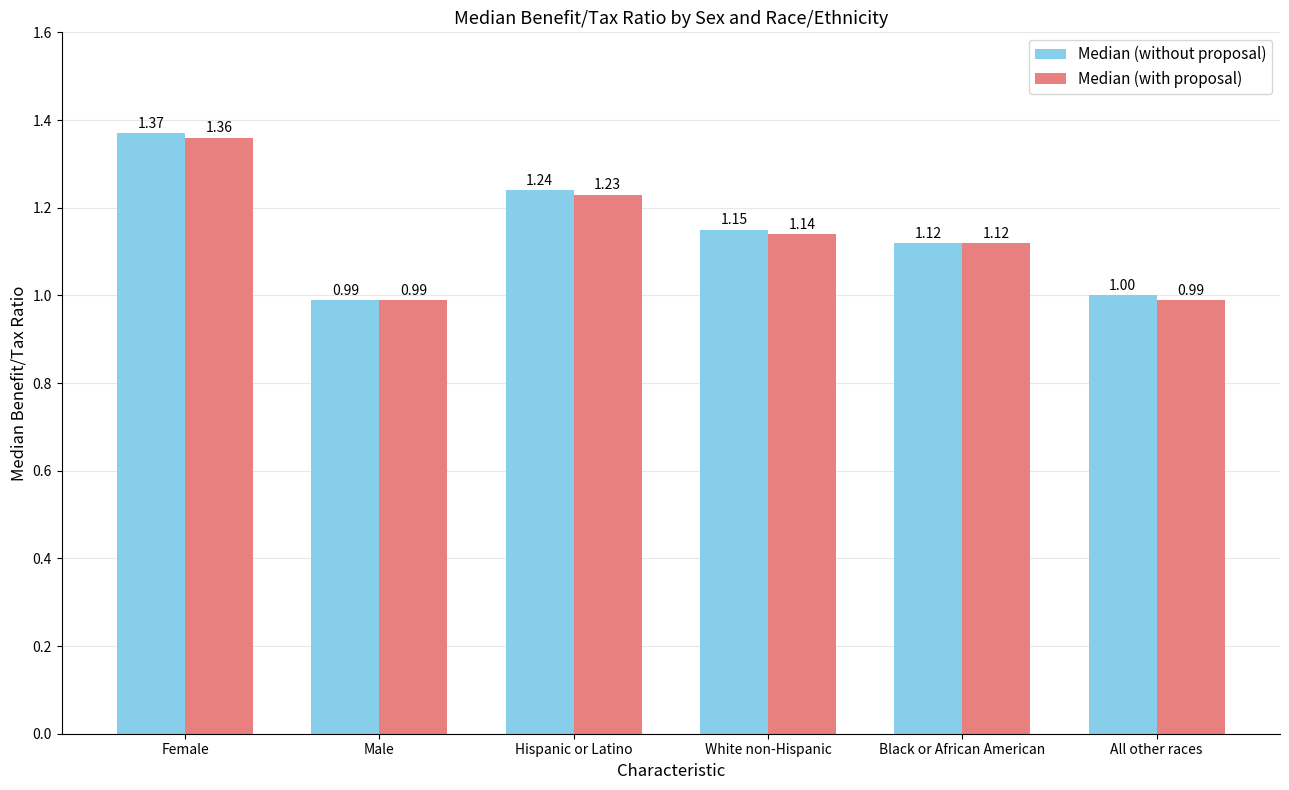

What position from the left is Hispanic or Latino?

3